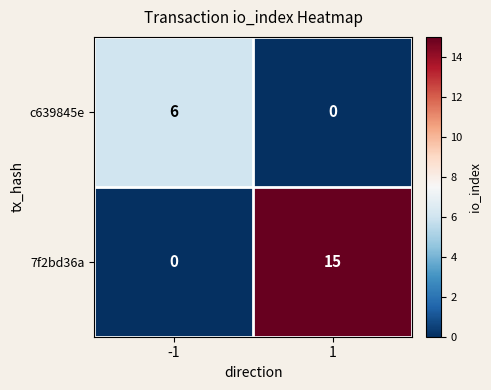

Reading left to right, what are all the values shown in this chart?

c639845e: -1=6	1=0
7f2bd36a: -1=0	1=15